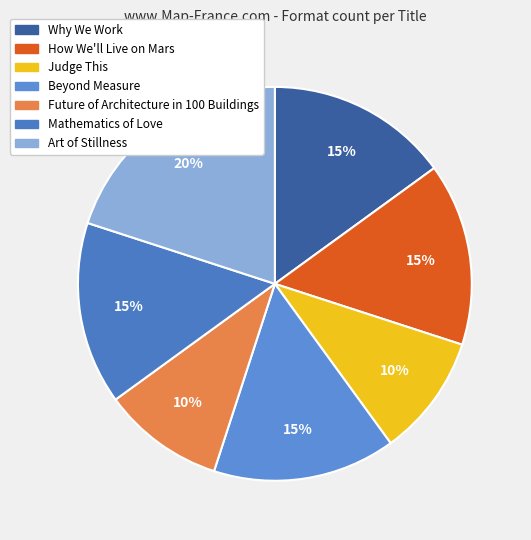

What percentage is NOT represented by Future of Architecture in 100 Buildings?

90.0%